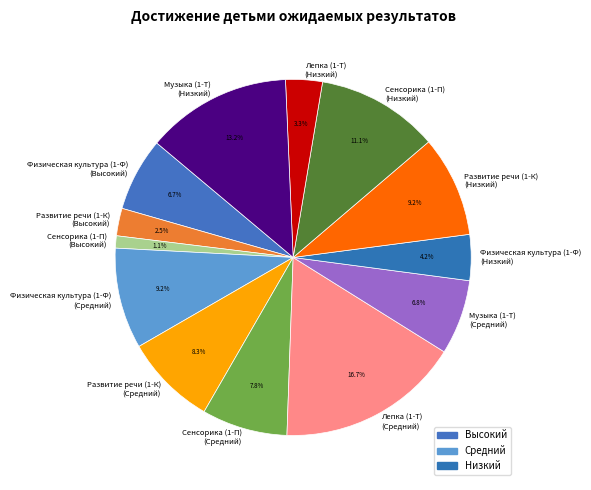

Does Физическая культура (1-Ф) (Низкий) account for over 50% of the chart?

No